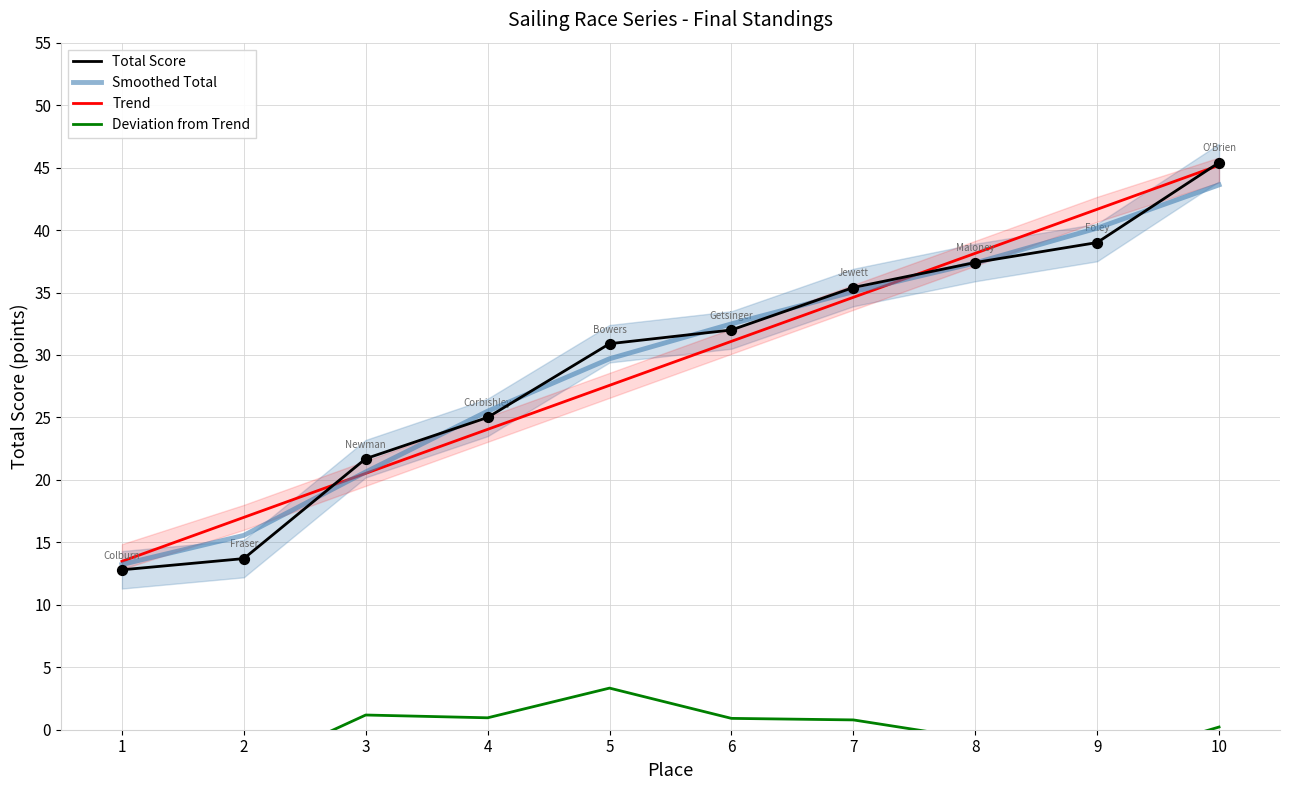

Which series contains the highest Y value?

Total Score